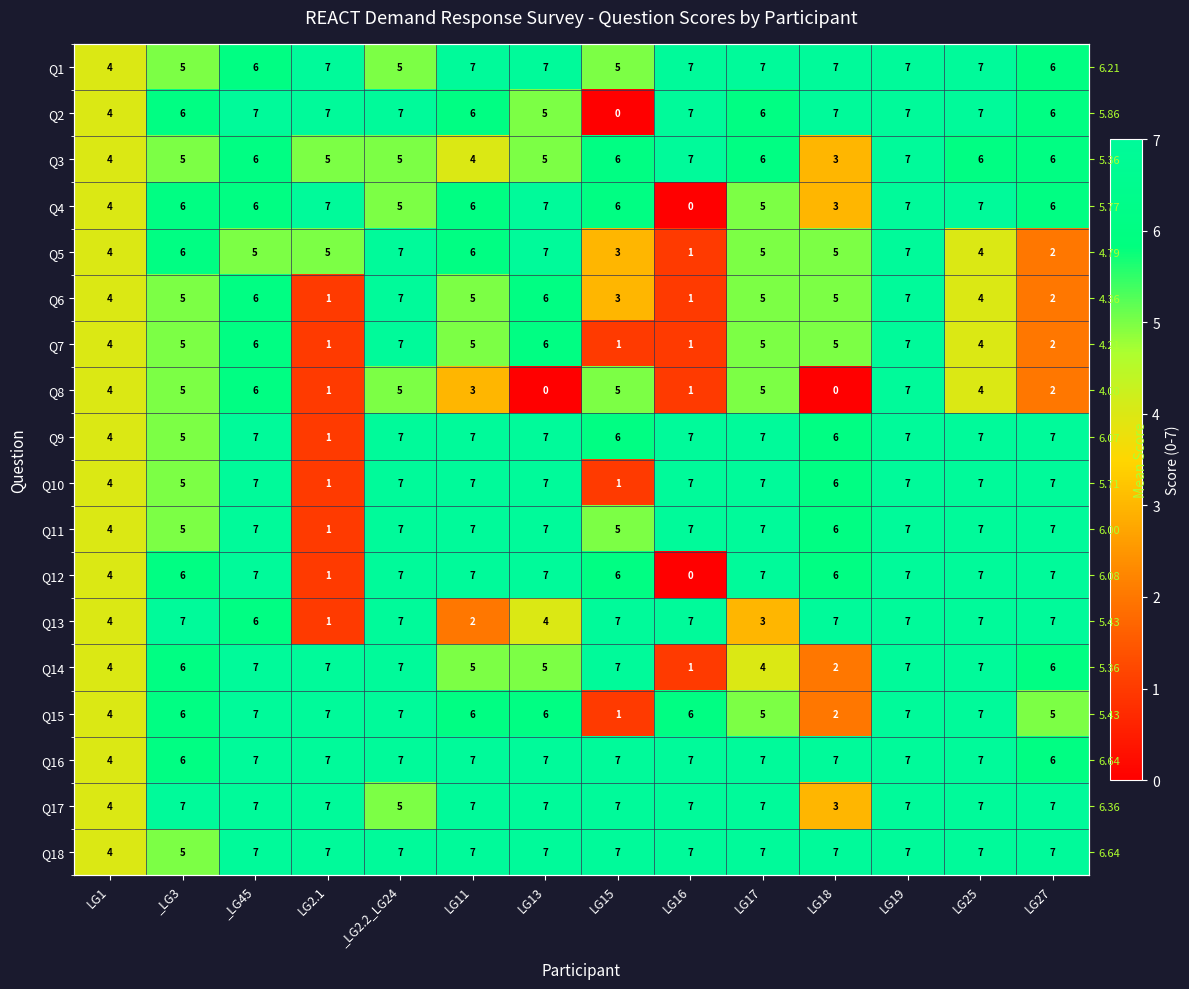

What is the sum of all Q10 values?

80